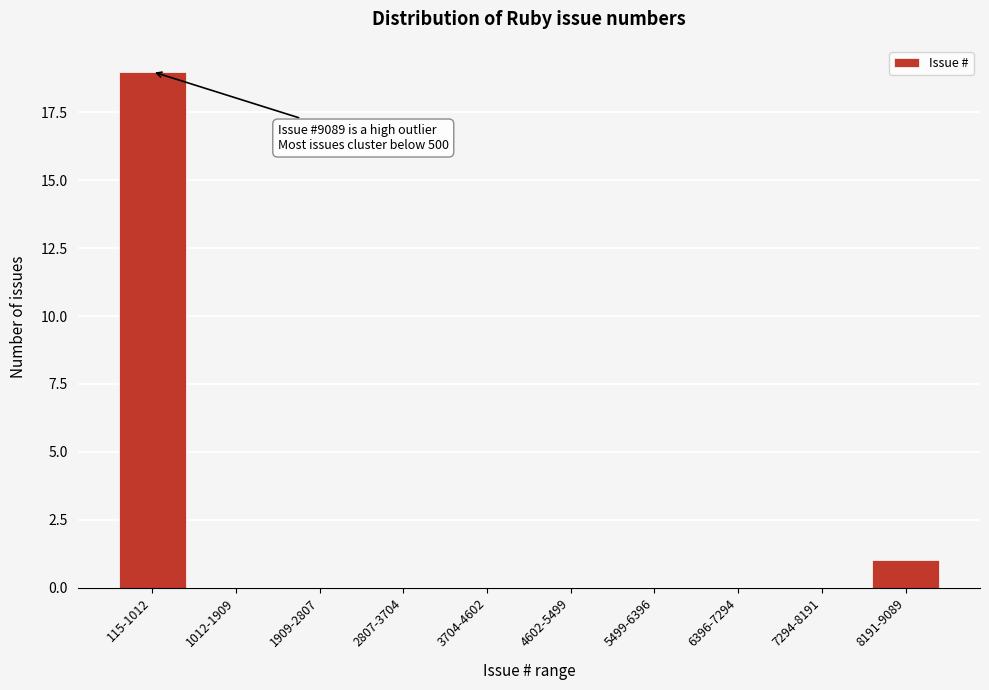

Reading right to left, transcribe all the data shown in this chart.

8191-9089=1	7294-8191=0	6396-7294=0	5499-6396=0	4602-5499=0	3704-4602=0	2807-3704=0	1909-2807=0	1012-1909=0	115-1012=19